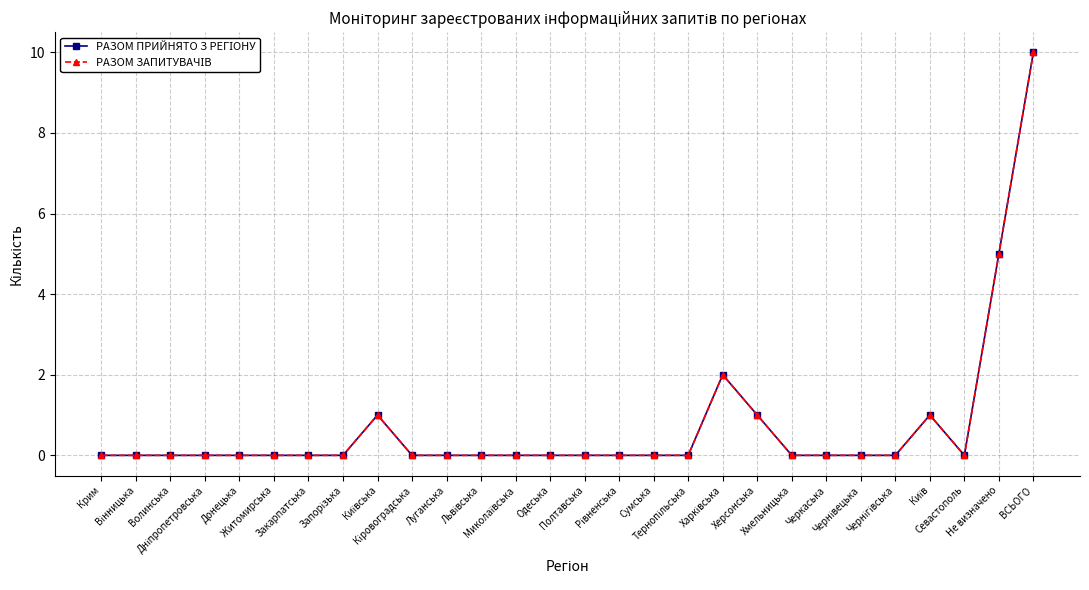

Is this an area chart (filled region under the line)?

No